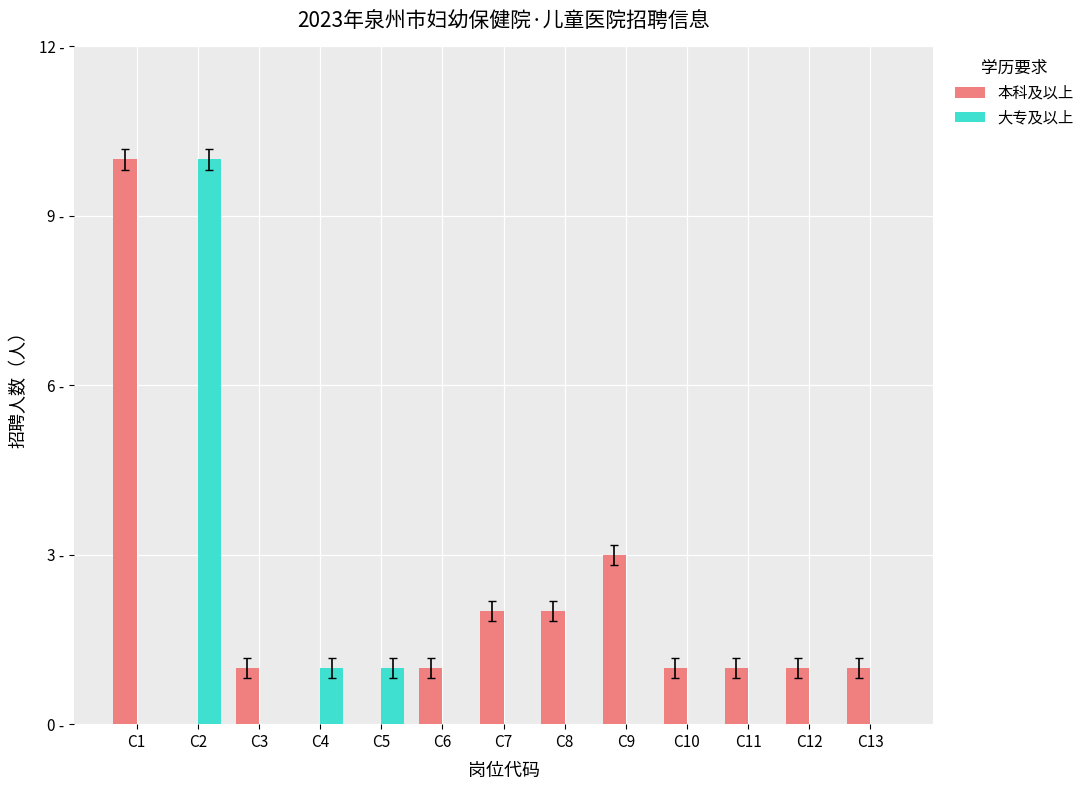

What is the maximum value shown in the chart?

10